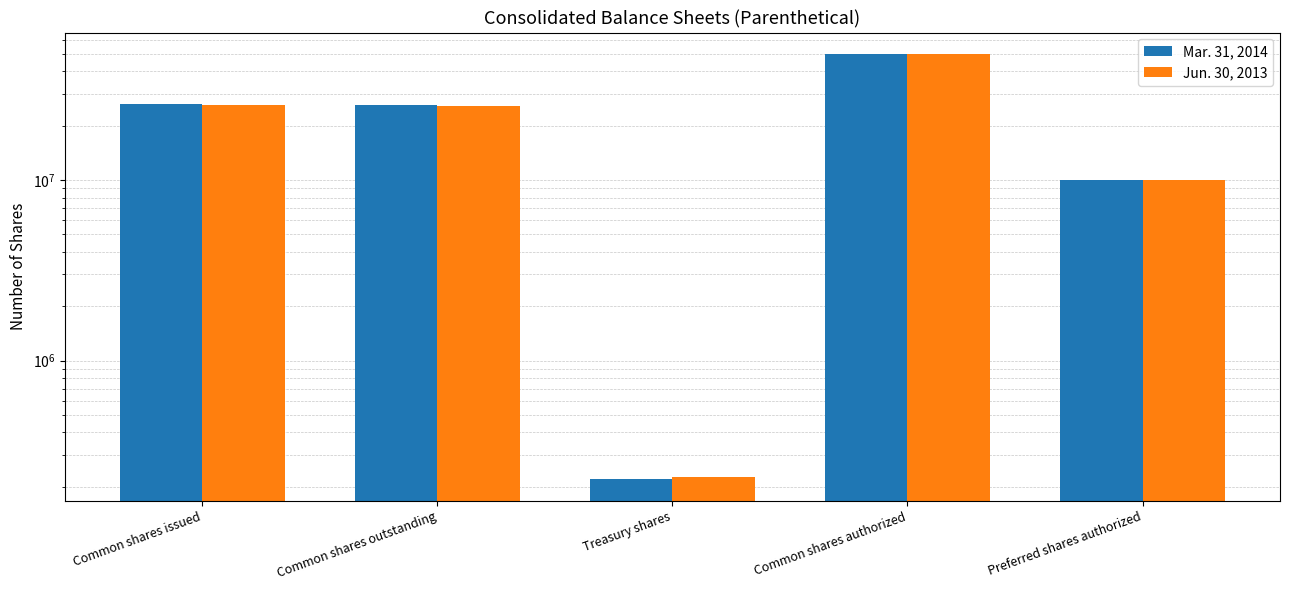

What is the difference between the maximum and minimum values in the Jun. 30, 2013 series?

49774000